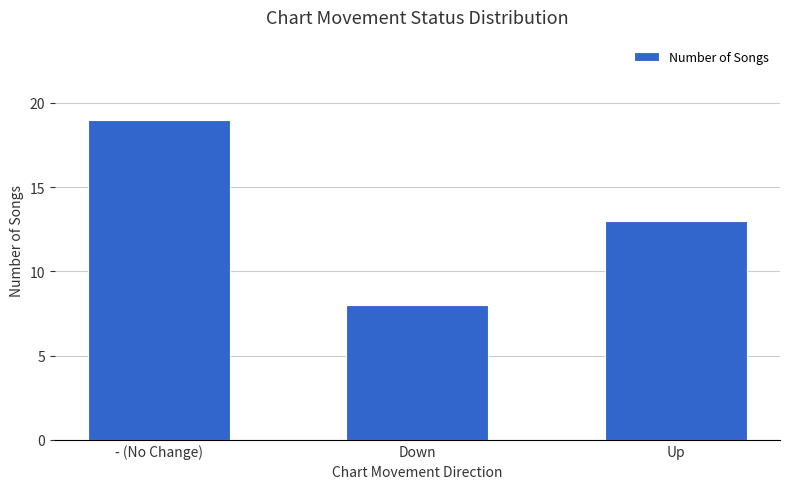

What value does the data have at - (No Change), to the nearest 5?

20